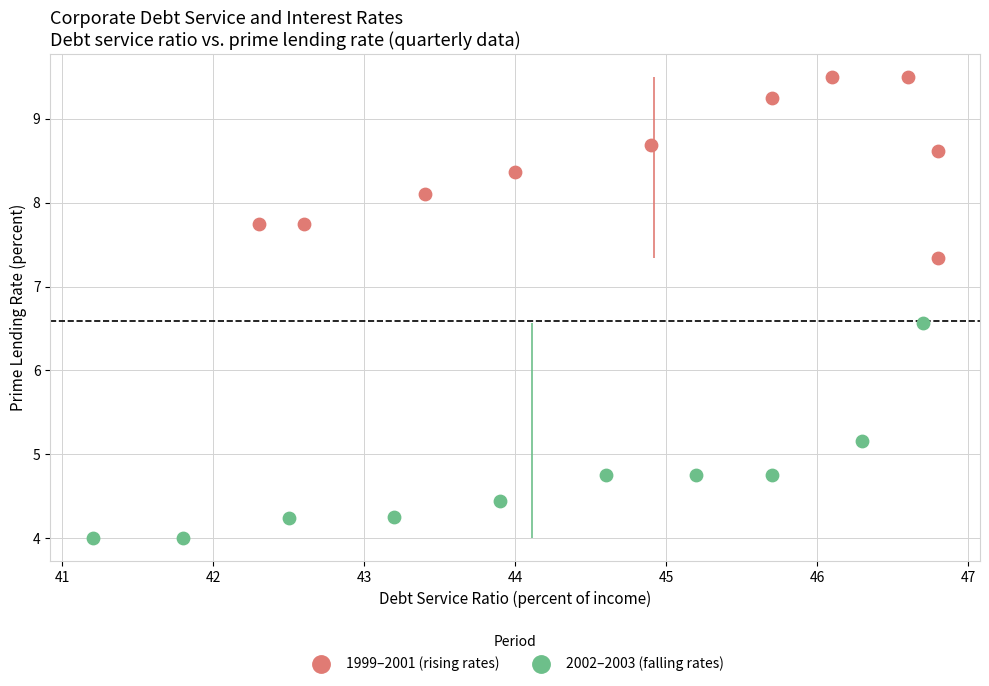

Which series contains the lowest Y value?

2002–2003 (falling rates)